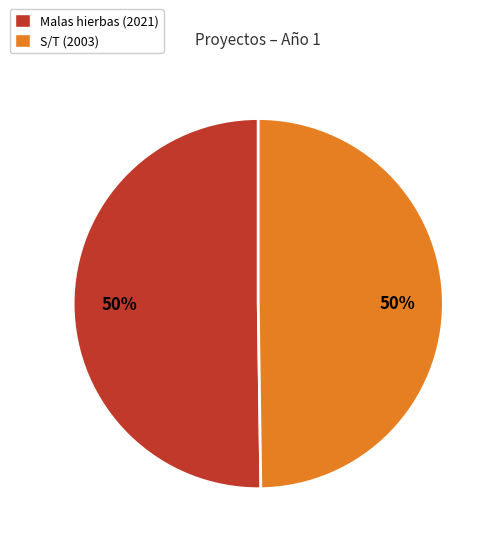

To the nearest percent, what is the average slice percentage?

50%